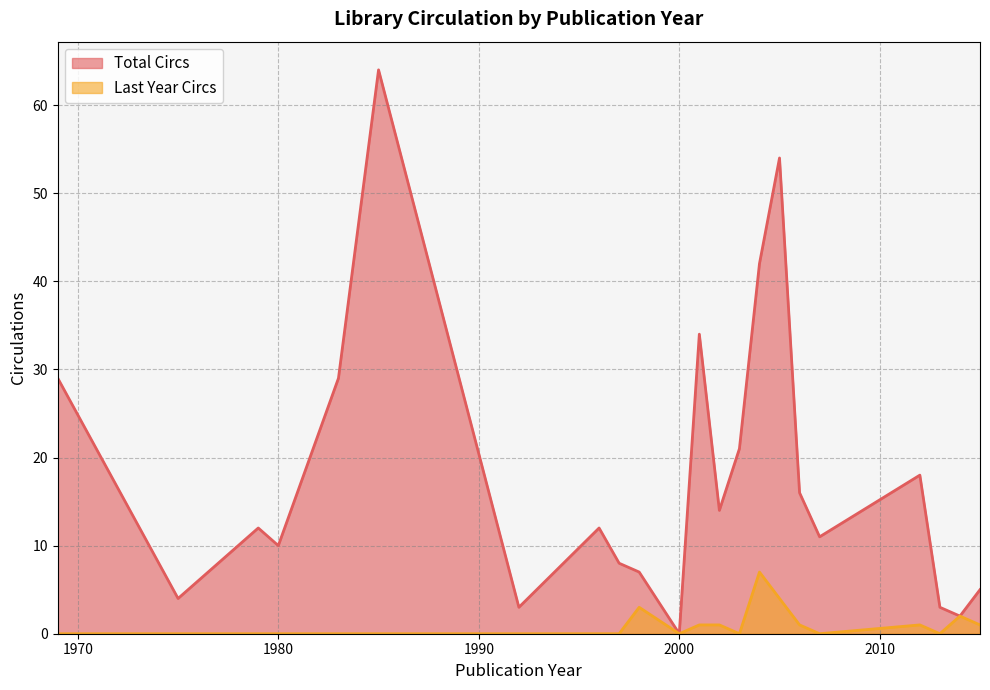

Which series has the largest total across all categories?

Total Circs